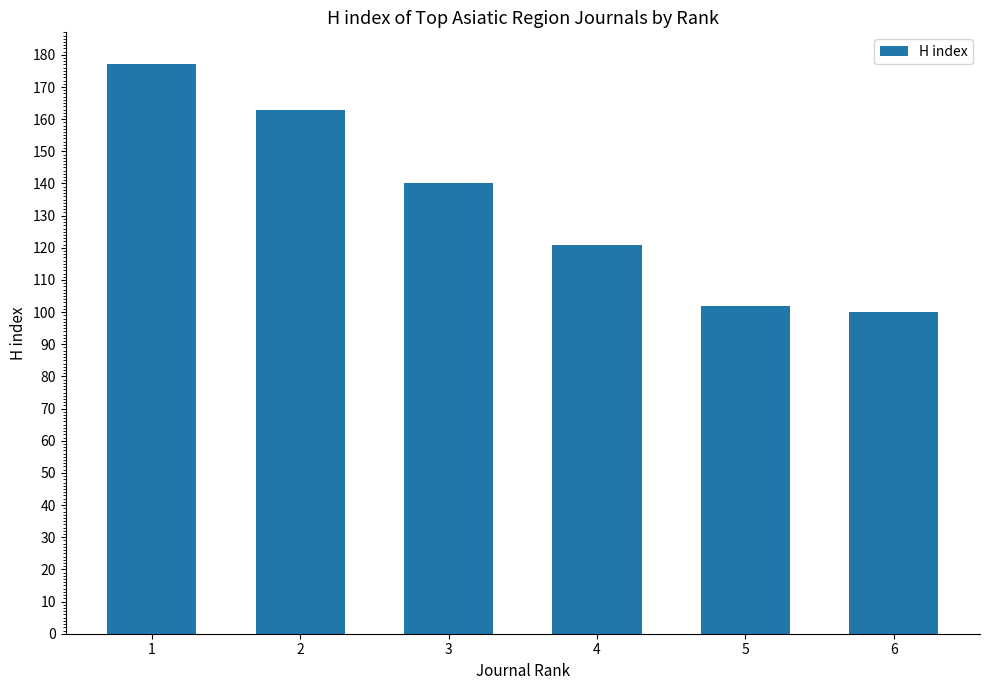

True or false: the data shows 100 at 6.

True